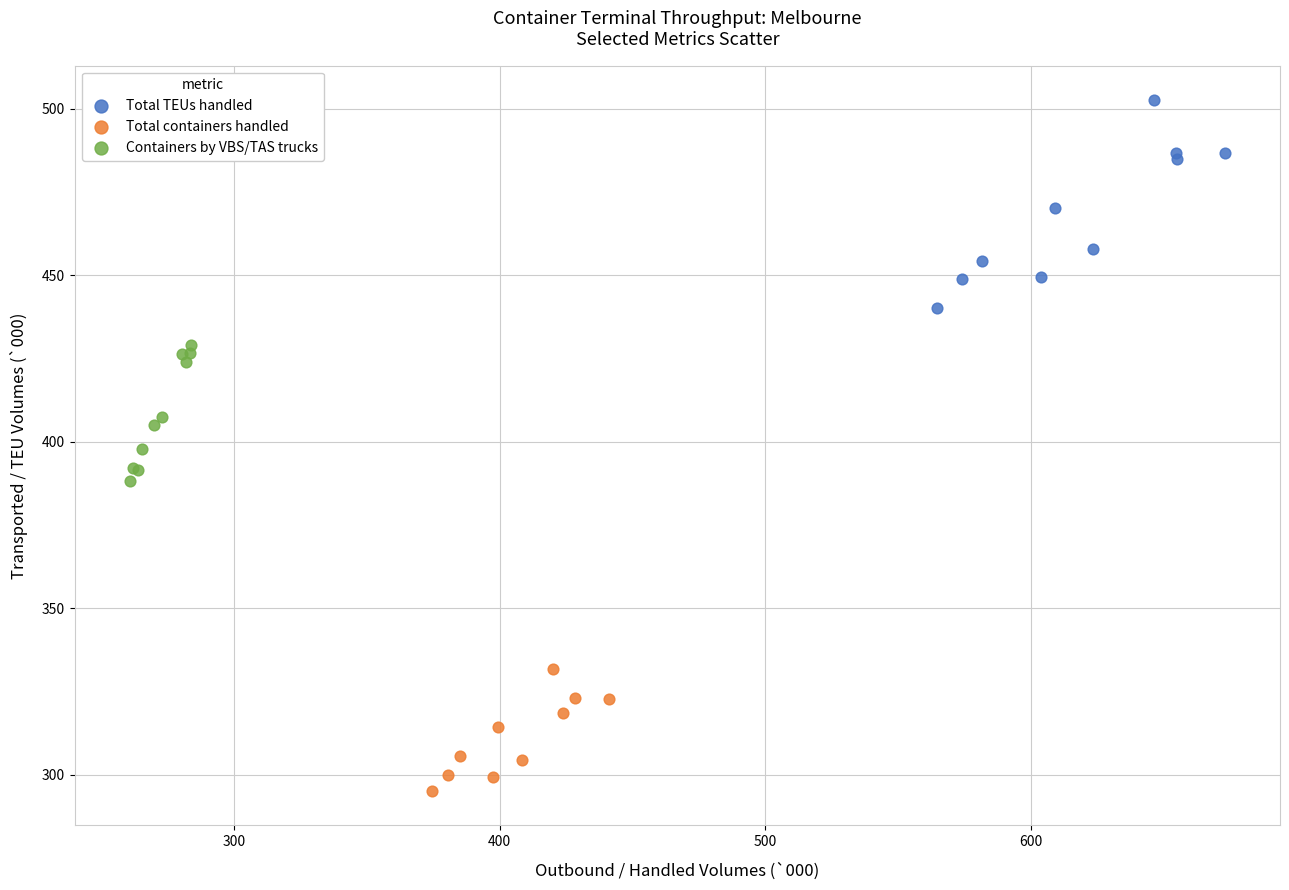

Which series has the largest Y range (max minus min)?

Total TEUs handled